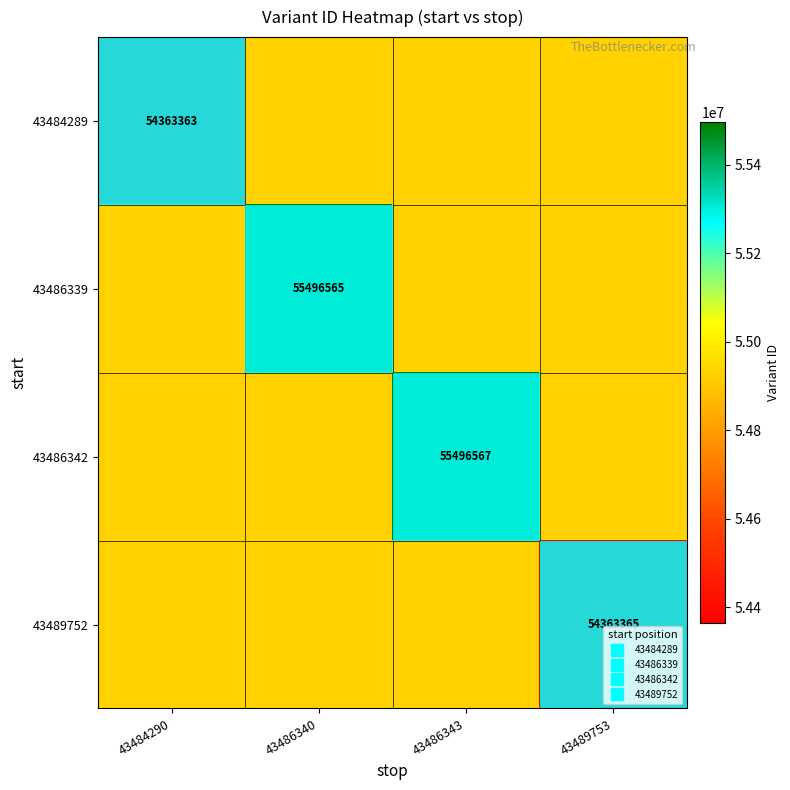

True or false: 43486342 has a value of 55496567 at 43486343.

True